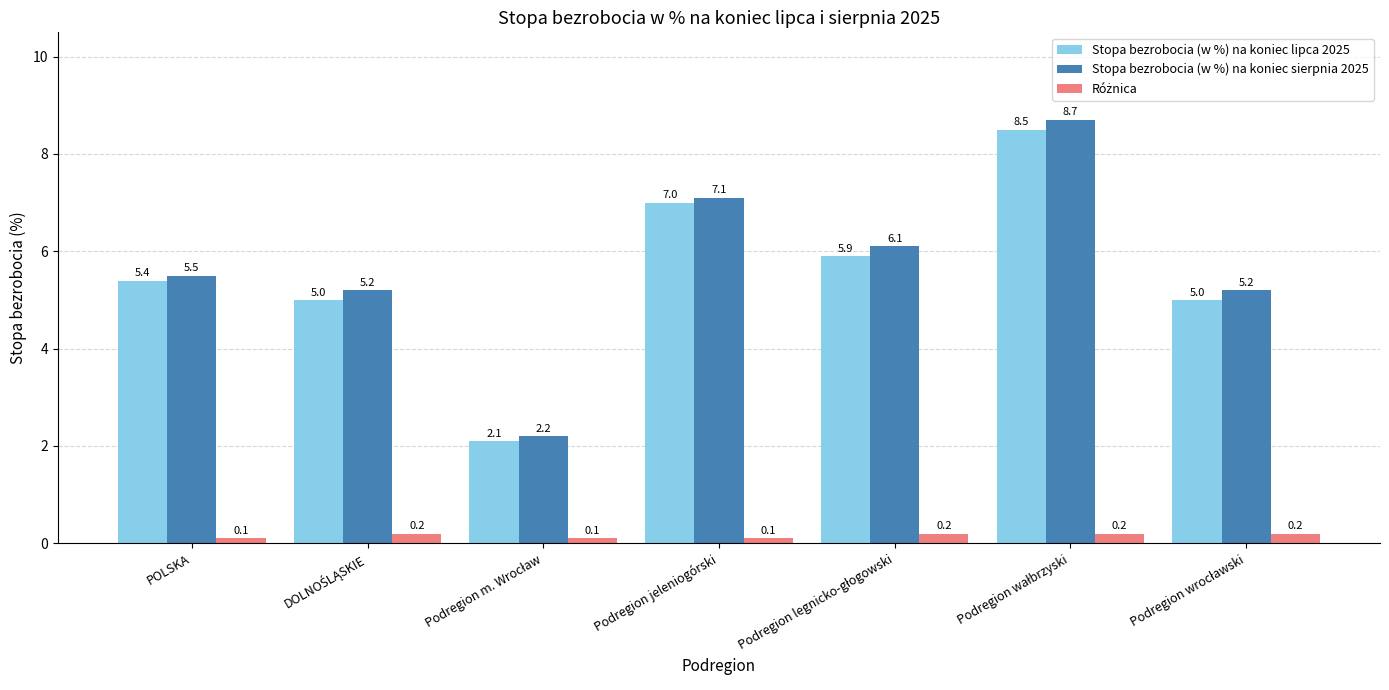

Is it true that Stopa bezrobocia (w %) na koniec sierpnia 2025 equals 7.1 at Podregion jeleniogórski?

True